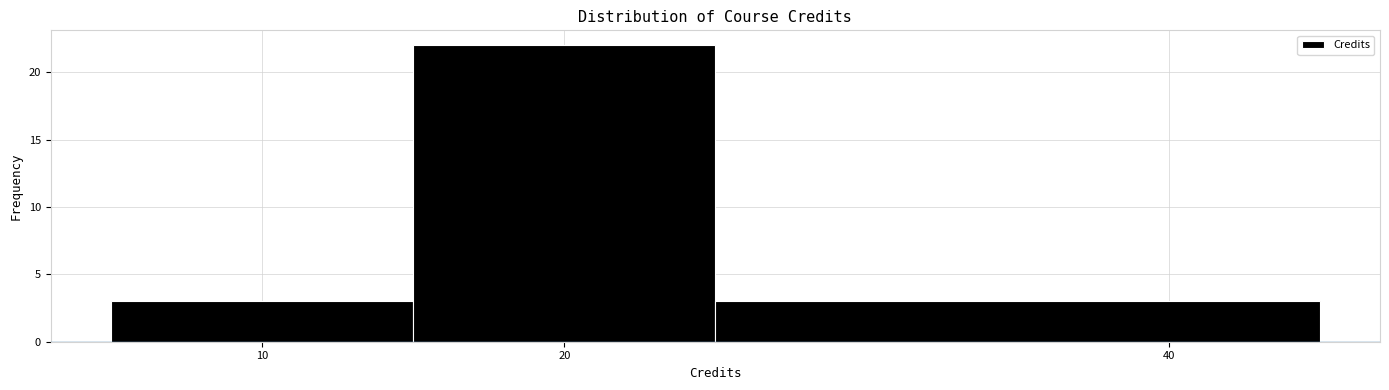

What is the height of the bar covering 25 to 45 on the x-axis? The values are not printed on the chart, so give them approximately, as read against the axis.

3